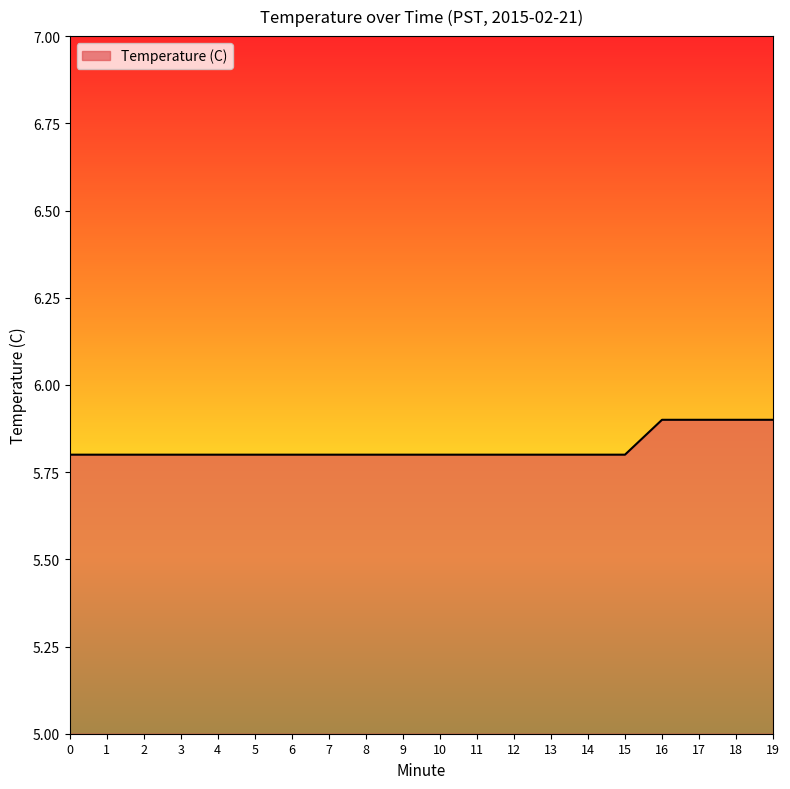

What is the difference between the maximum and minimum values?

0.1